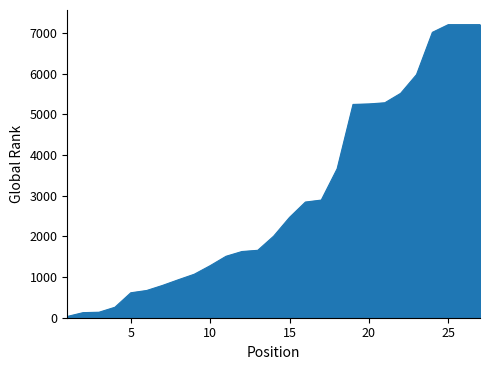

How many lines are shown in the chart?

1